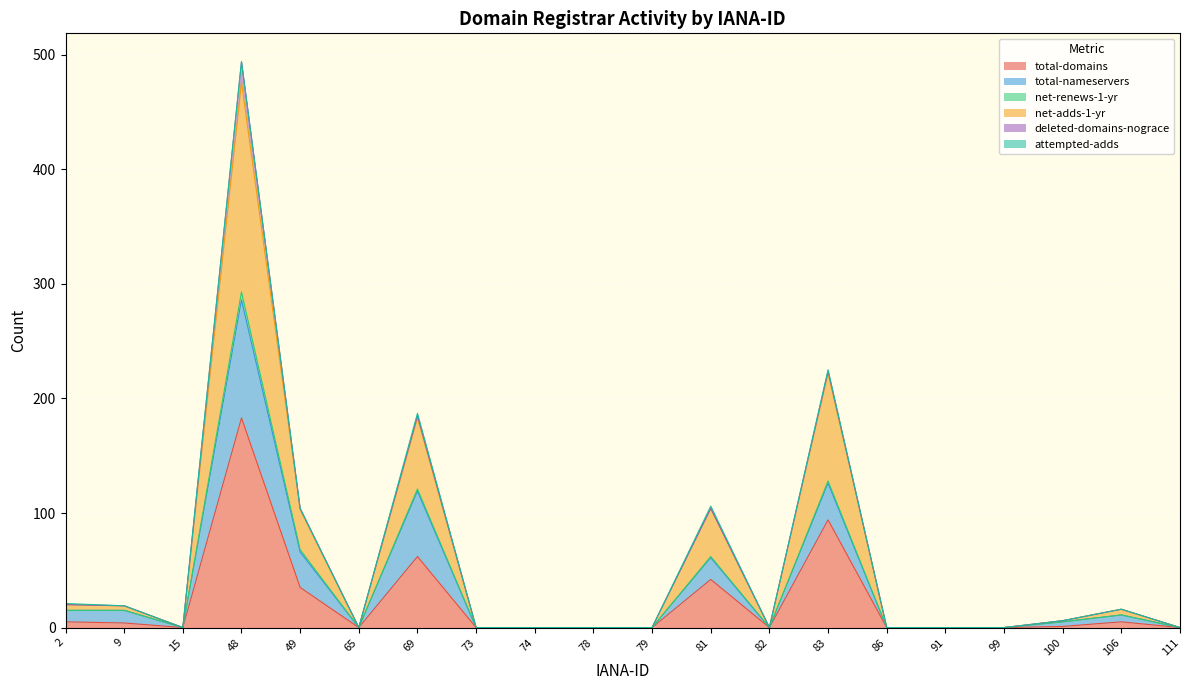

What is the greatest value displayed?

494